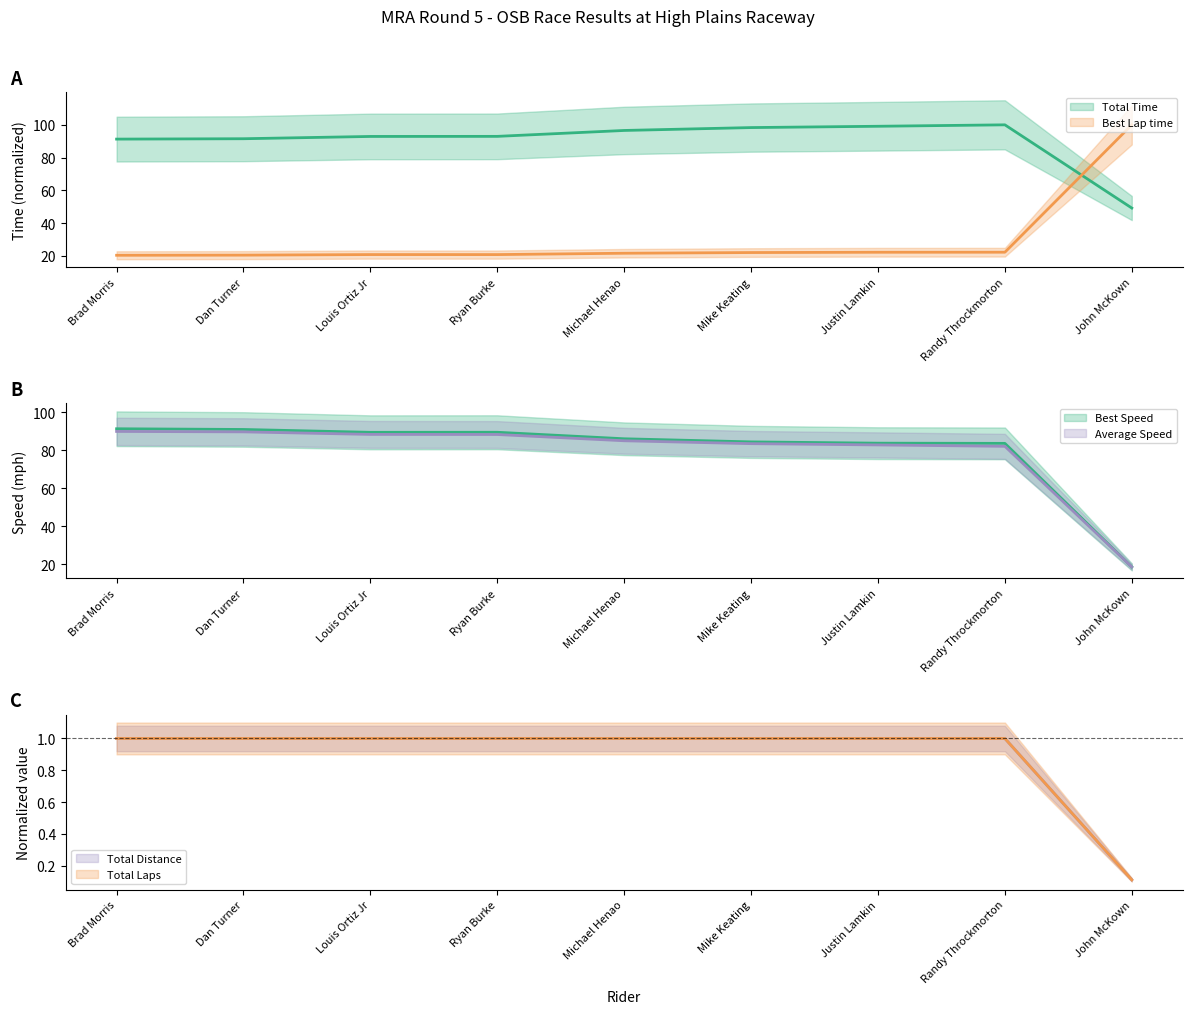

What is the sum of all Total Time values?

811.8